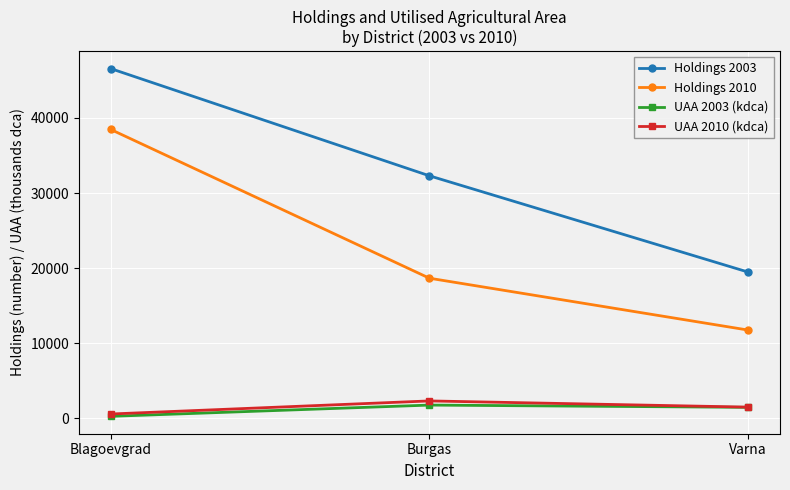

Where is Holdings 2010 nearest to the value 25112?

Burgas